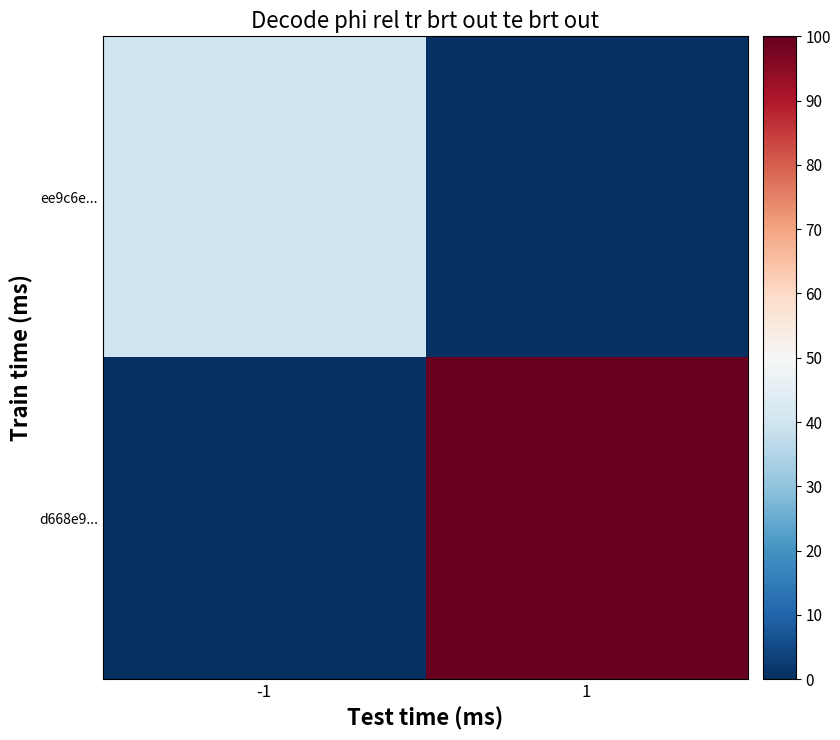

Which series changed the most between -1 and 1?

d668e9...